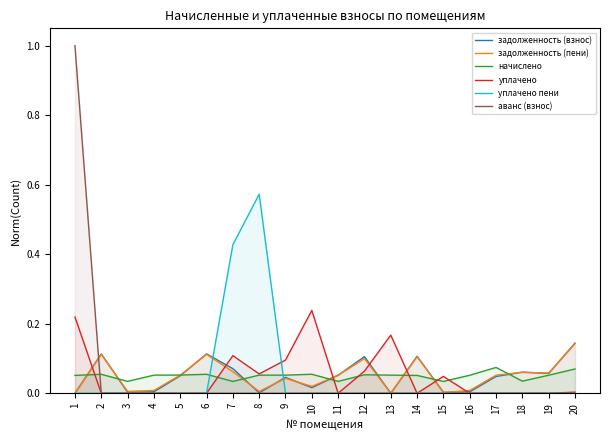

Reading left to right, extract all data points from this chart.

задолженность (взнос): 0.0	0.1	0.0	0.0	0.1	0.1	0.1	0.0	0.0	0.0	0.1	0.1	0.0	0.1	0.0	0.0	0.0	0.1	0.1	0.1
задолженность (пени): 0.0	0.1	0.0	0.0	0.1	0.1	0.1	0.0	0.0	0.0	0.1	0.1	0.0	0.1	0.0	0.0	0.1	0.1	0.1	0.1
начислено: 0.1	0.1	0.0	0.1	0.1	0.1	0.0	0.1	0.1	0.1	0.0	0.1	0.1	0.1	0.0	0.1	0.1	0.0	0.1	0.1
уплачено: 0.2	0.0	0.0	0.0	0.0	0.0	0.1	0.1	0.1	0.2	0.0	0.1	0.2	0.0	0.0	0.0	0.0	0.0	0.0	0.0
уплачено пени: 0.0	0.0	0.0	0.0	0.0	0.0	0.4	0.6	0.0	0.0	0.0	0.0	0.0	0.0	0.0	0.0	0.0	0.0	0.0	0.0
аванс (взнос): 1.0	0.0	0.0	0.0	0.0	0.0	0.0	0.0	0.0	0.0	0.0	0.0	0.0	0.0	0.0	0.0	0.0	0.0	0.0	0.0